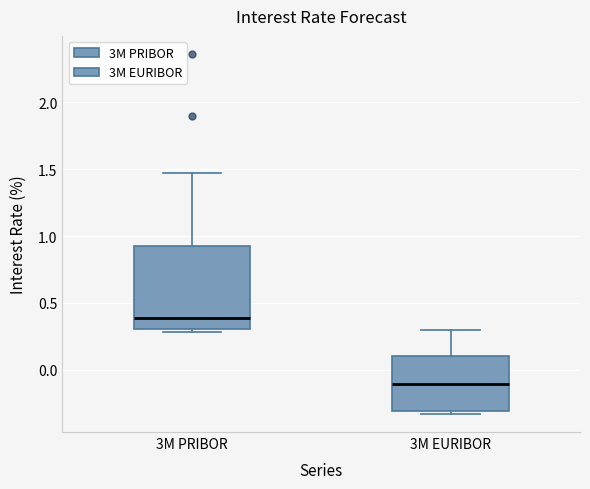

Comparing the boxes themselves (not the whiskers), which one is the tallest?

3M PRIBOR